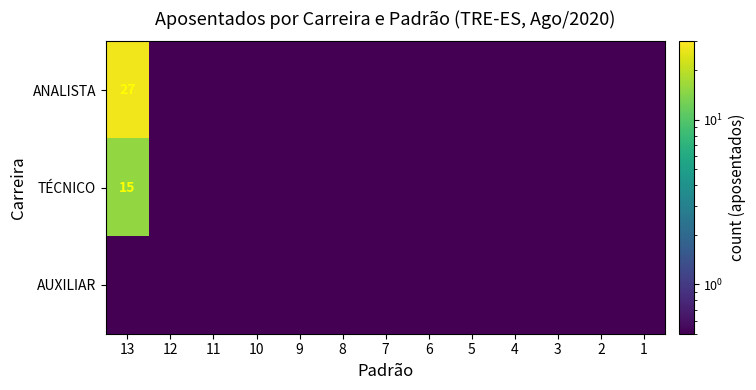

At which category is the sum across all series the highest?

13